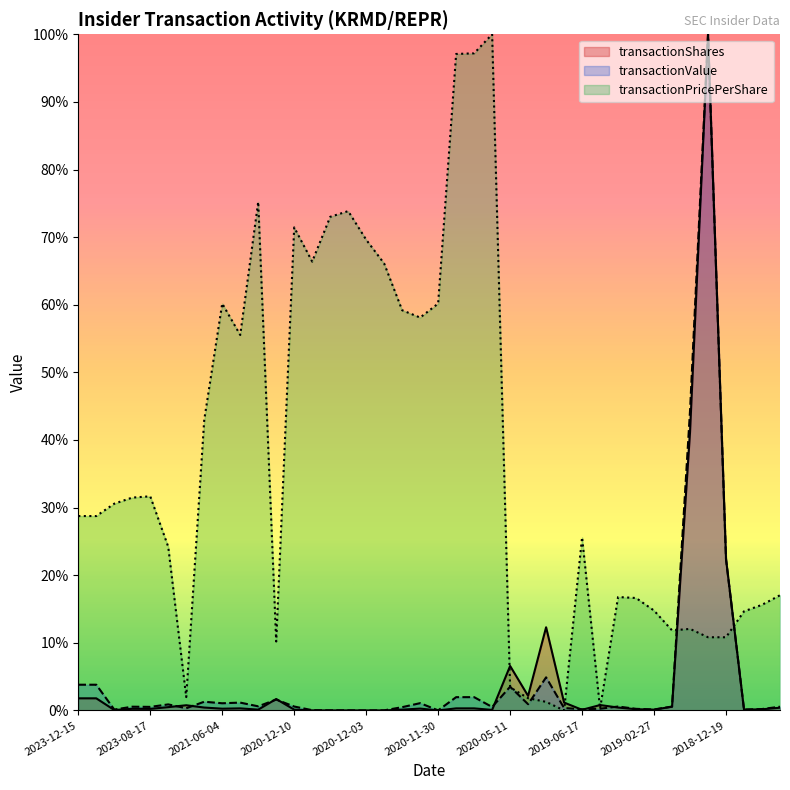

Is the value of transactionPricePerShare at 2020-12-03 greater than the value of transactionShares at 2018-12-19?

Yes